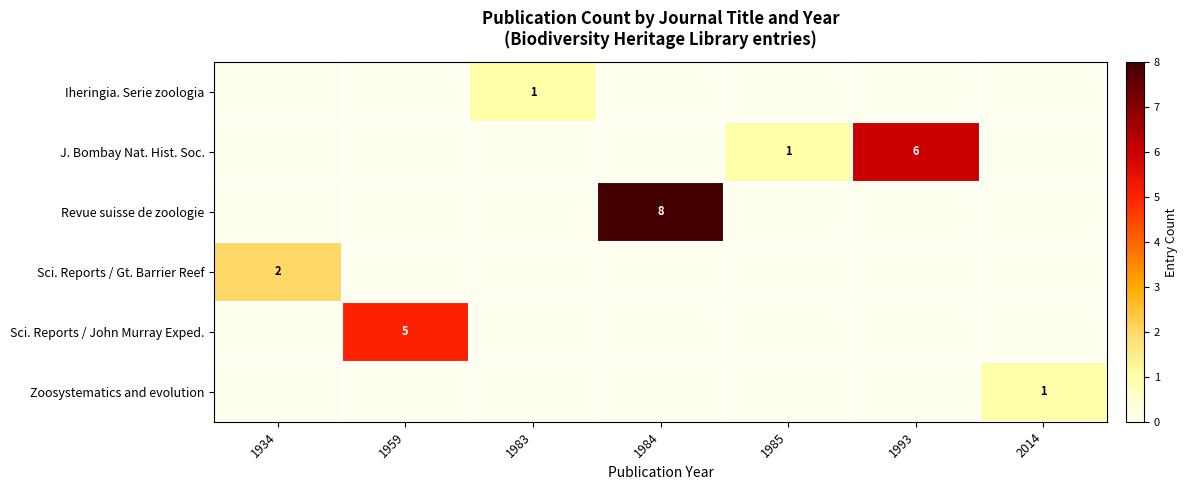

True or false: Zoosystematics and evolution has a value of 2 at 2014.

False